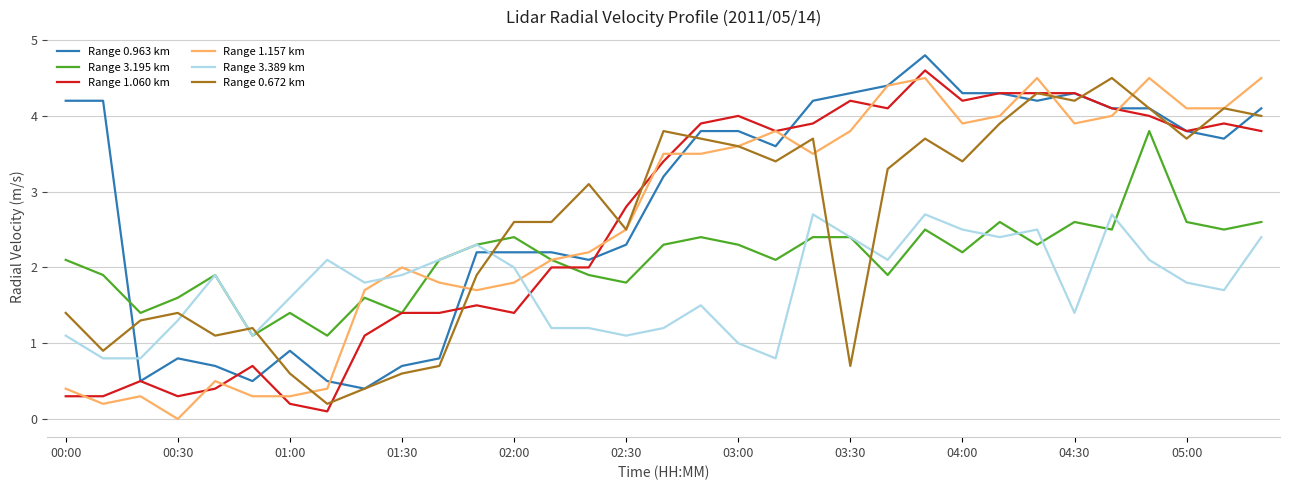

What is the maximum value shown in the chart?

4.8